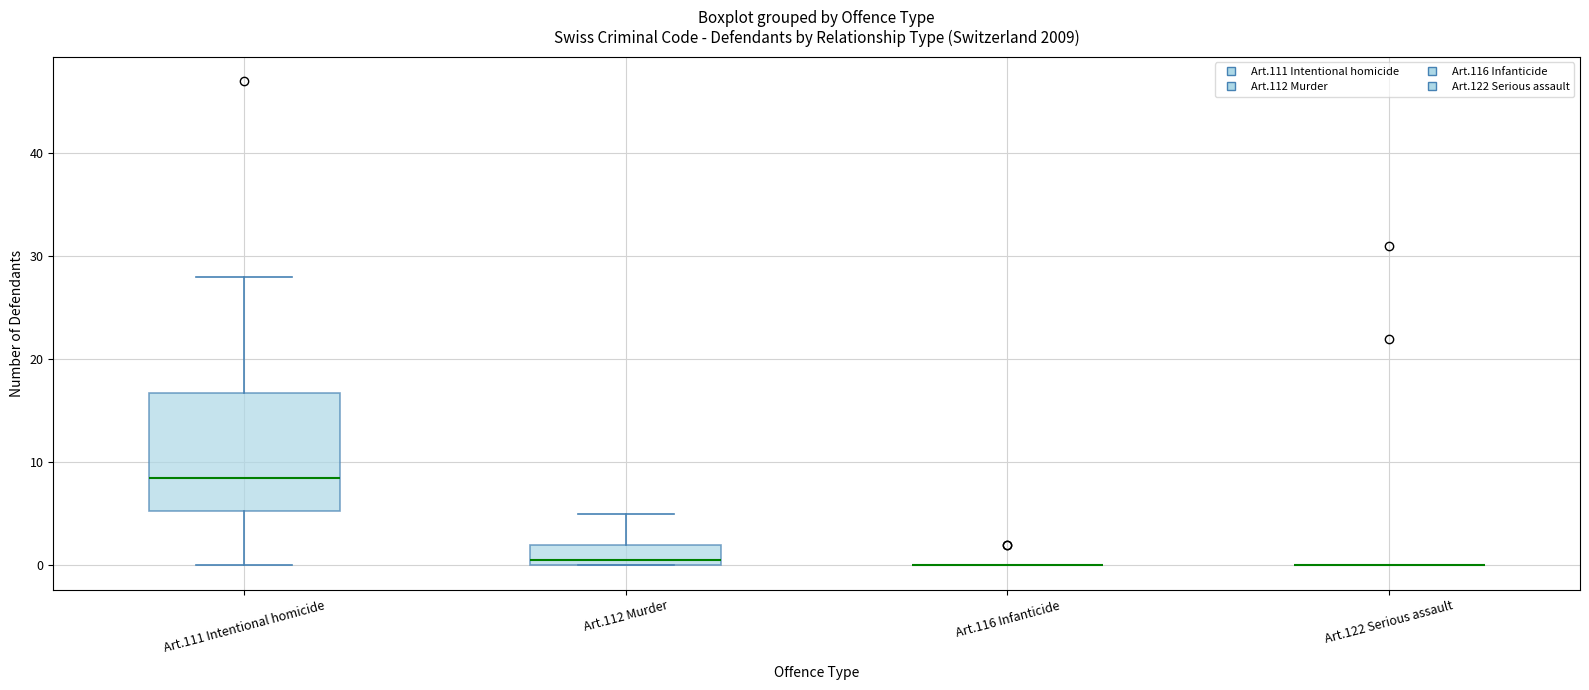

Reading left to right, read every box against the y-axis: the position of its median line, the range the box covers, and the ends of its whiskers. The values are not printed on the chart, so give them approximately, as read against the axis.

Art.111 Intentional homicide: median 9, box 5 to 17, whiskers 0 to 28
Art.112 Murder: median 1, box 0 to 2, whiskers 0 to 5
Art.116 Infanticide: box collapsed to a line at 0, whiskers 0 to 0
Art.122 Serious assault: box collapsed to a line at 0, whiskers 0 to 0